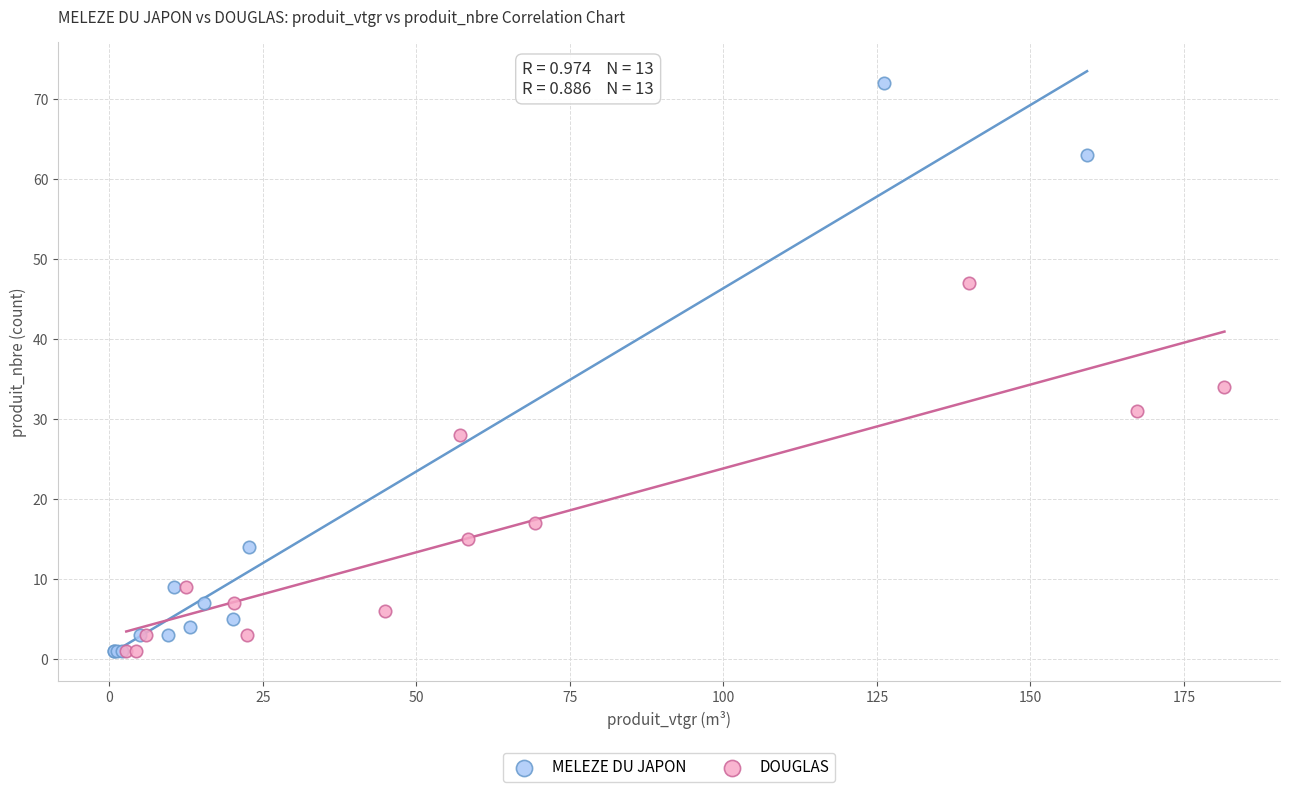

Which series has the widest spread of Y values?

MELEZE DU JAPON